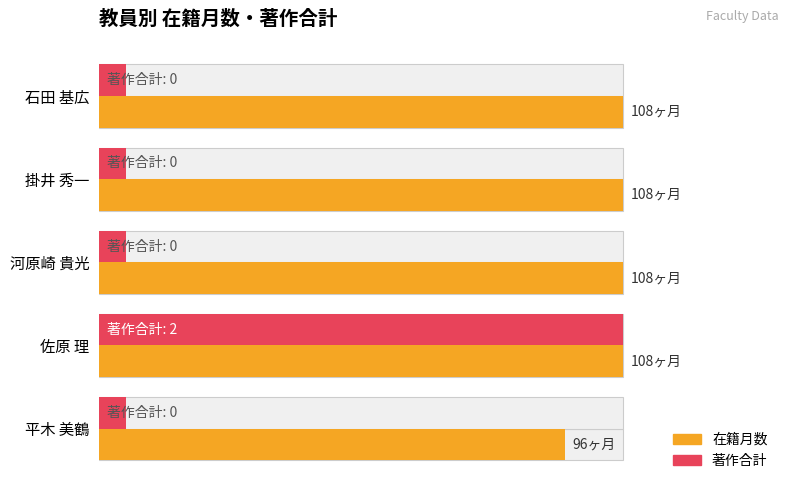

Count the number of data series in this chart.

2